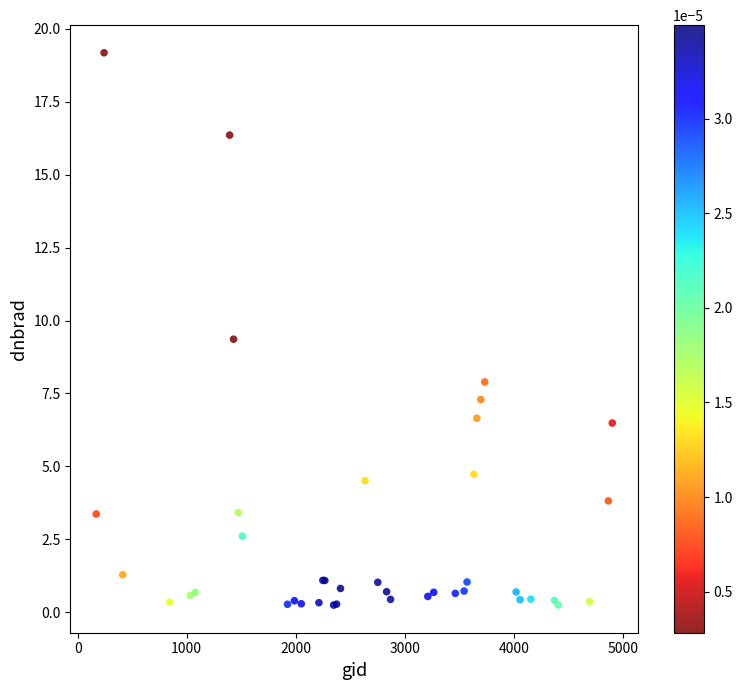

What Y value in the scatter plot is closest to 9?

9.4